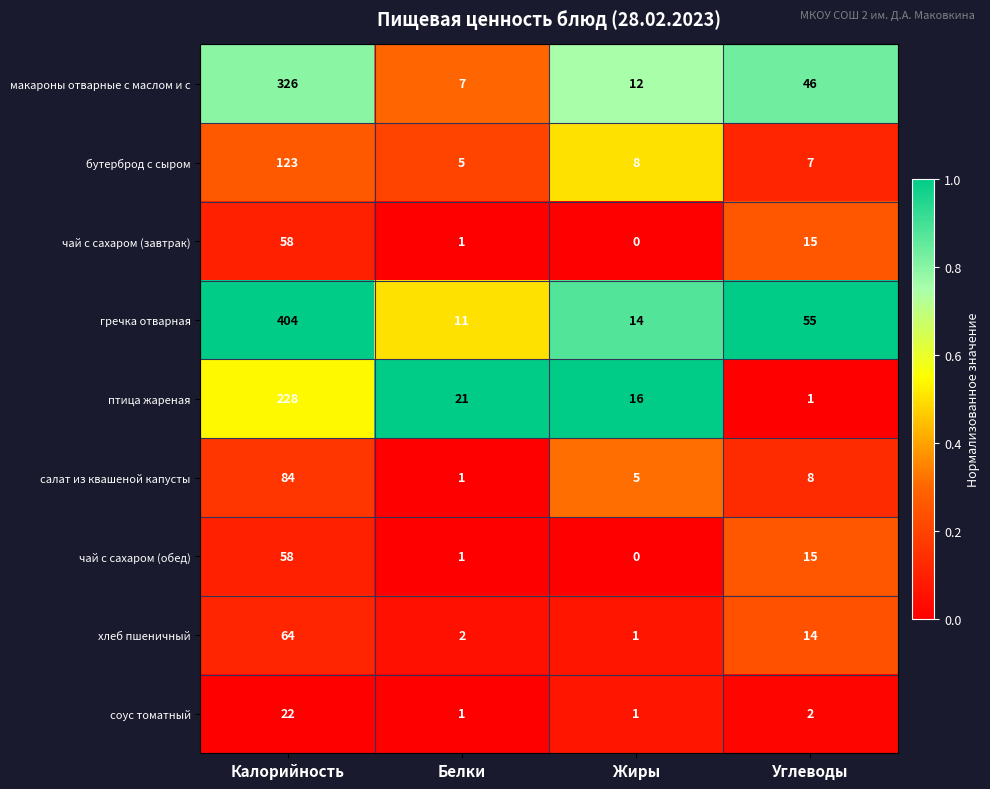

Which series has the widest spread of values?

гречка отварная